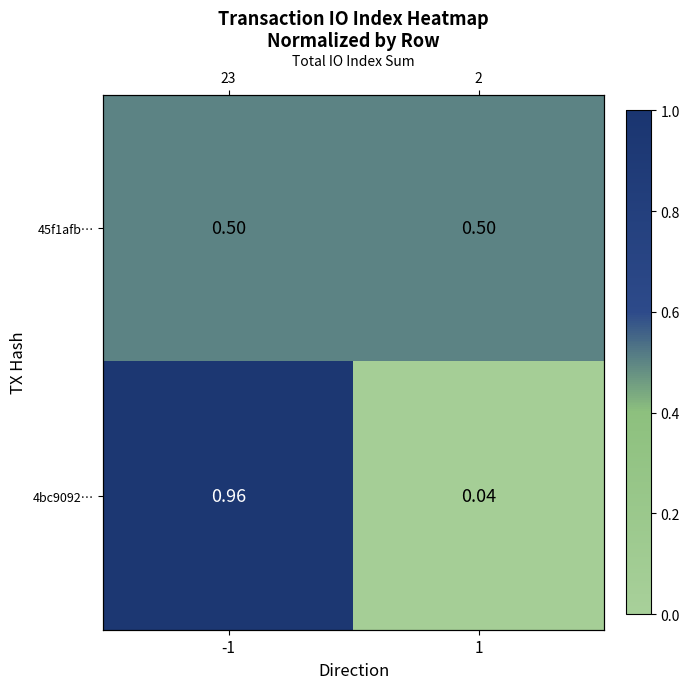

At how many categories does at least one series exceed 0?

2